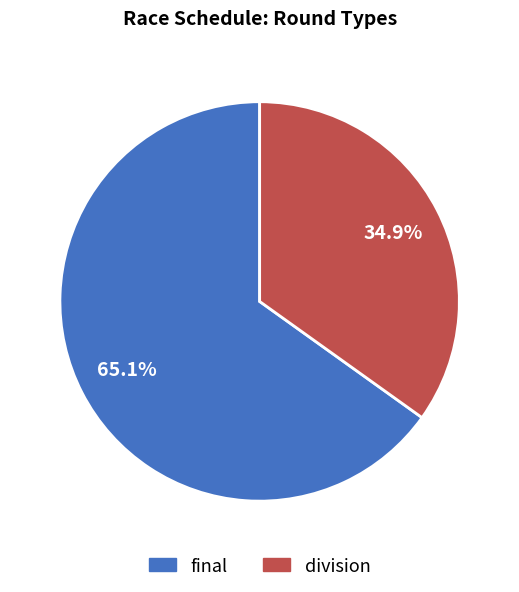

Which category has the smallest portion of the pie?

division